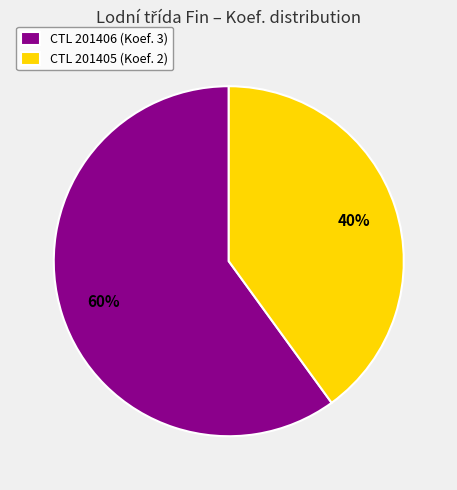

To the nearest percent, what is the combined percentage of CTL 201406 (Koef. 3) and CTL 201405 (Koef. 2)?

100%